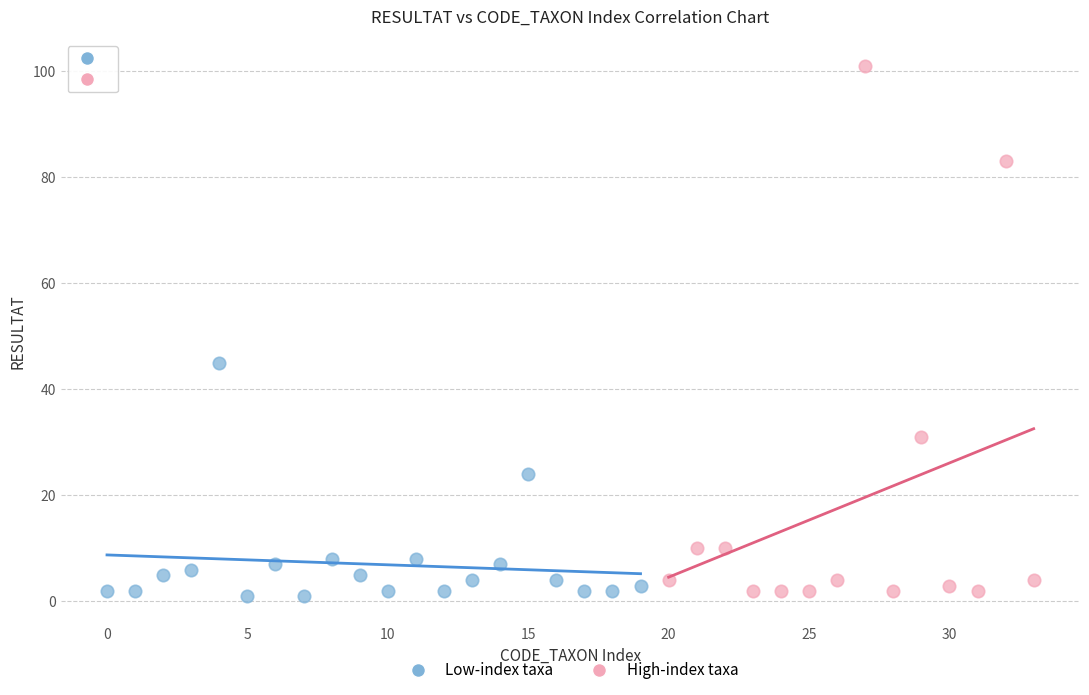

Which series has the widest spread of Y values?

High-index taxa